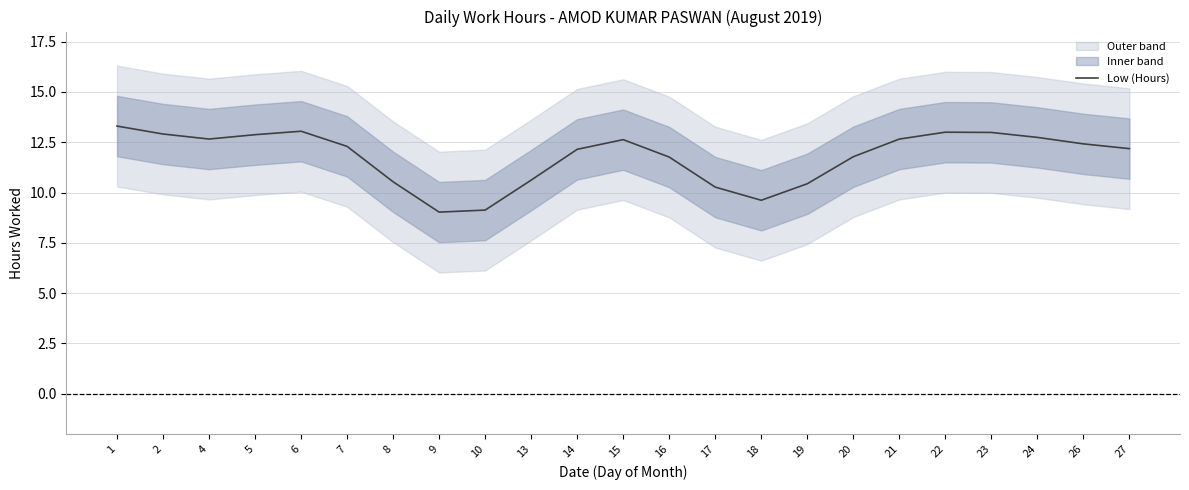

Between 6 and 4, which is larger?

6